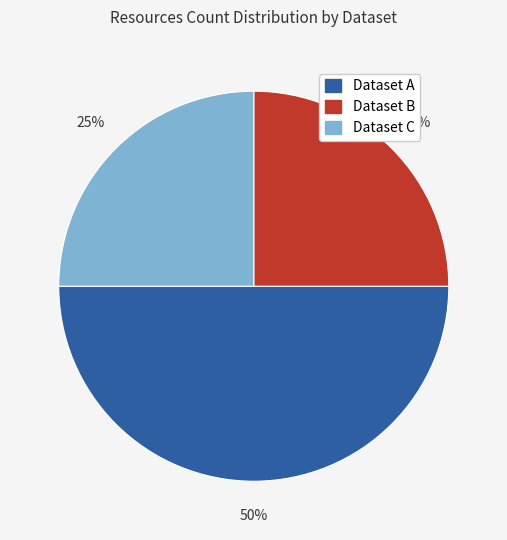

Which has a higher value, Dataset B or Dataset A?

Dataset A